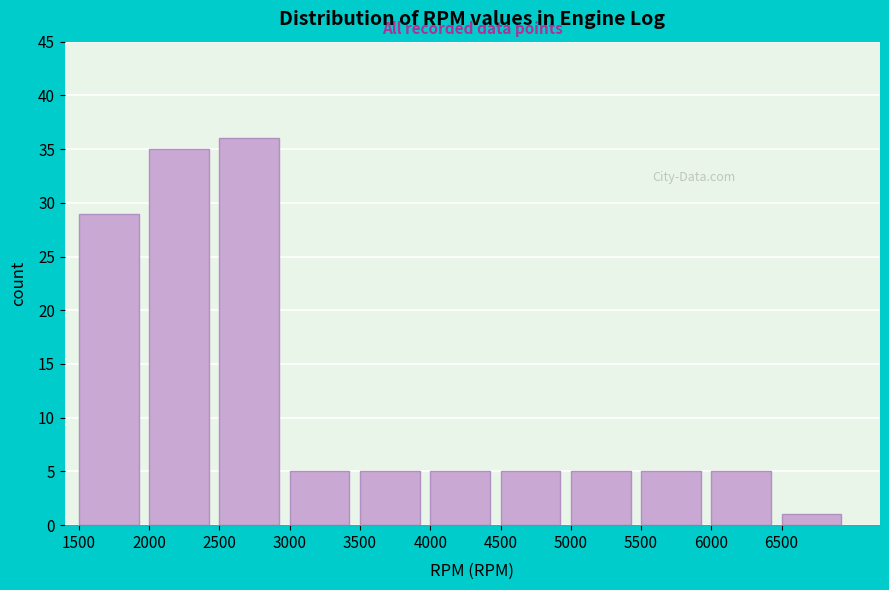

What is the height of the bar covering 3000 to 3500 on the x-axis? The values are not printed on the chart, so give them approximately, as read against the axis.

5